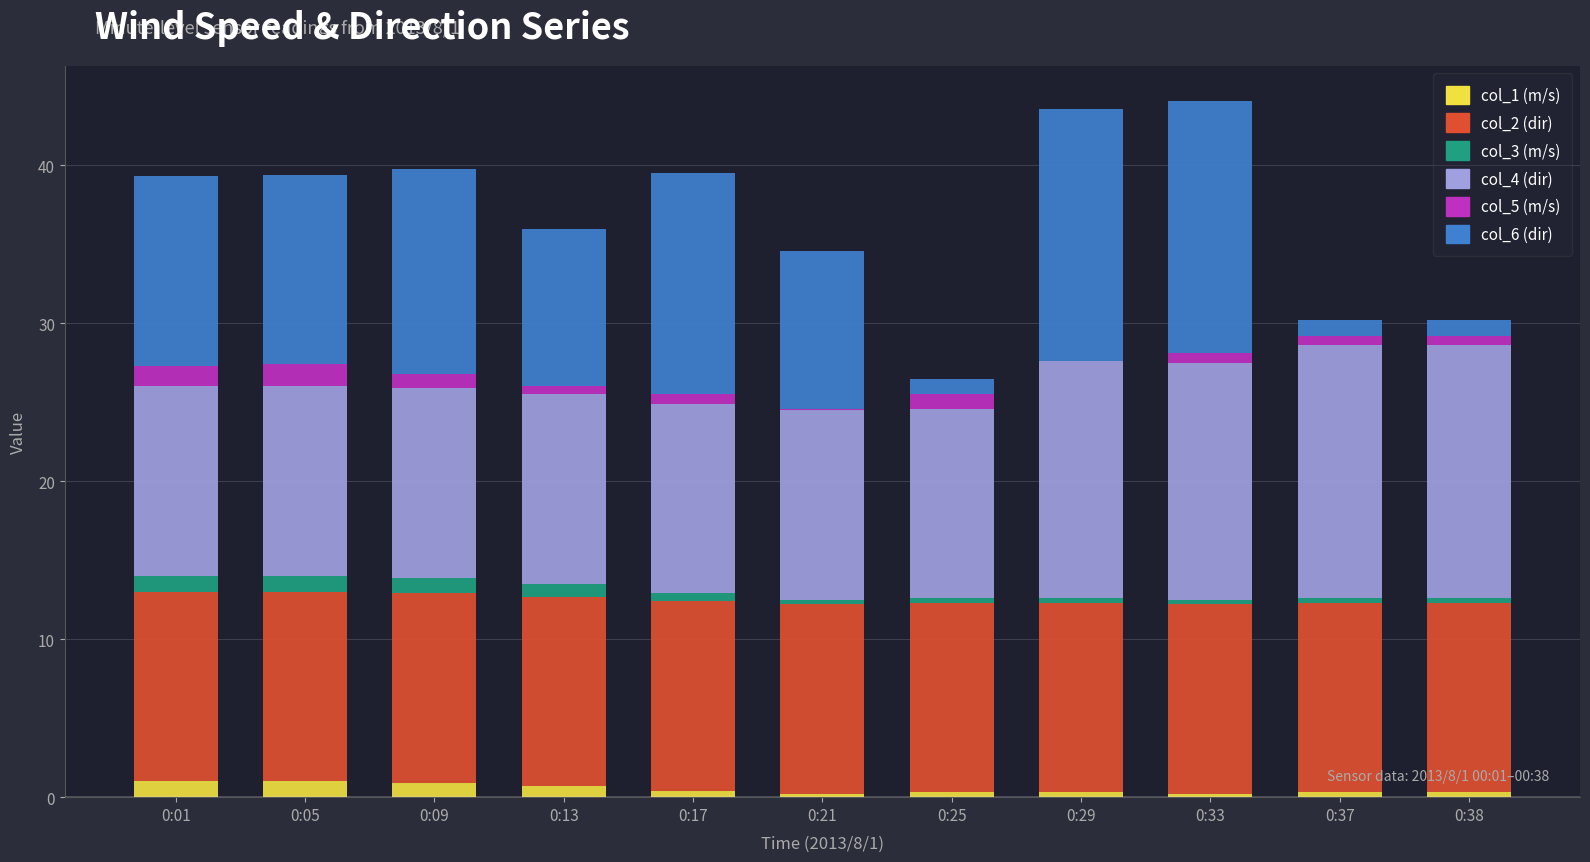

True or false: col_1 (m/s) has a value of 1.0 at 0:05.

True